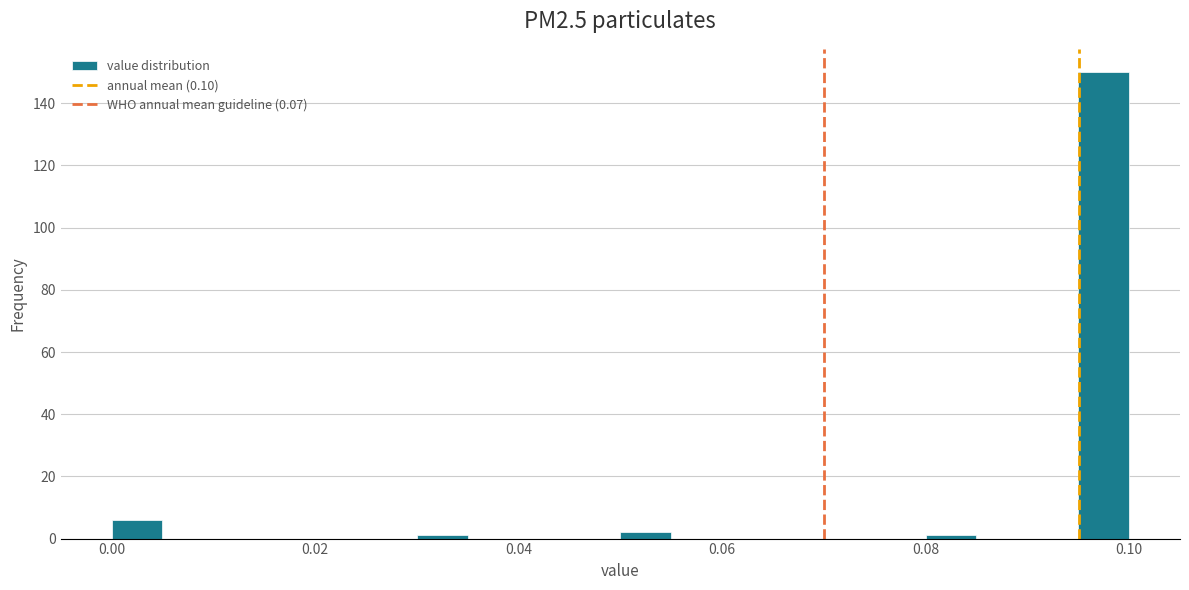

Around what value on the x-axis is the tallest bar? Give the approximate position of its centre, as read against the axis.

0.098